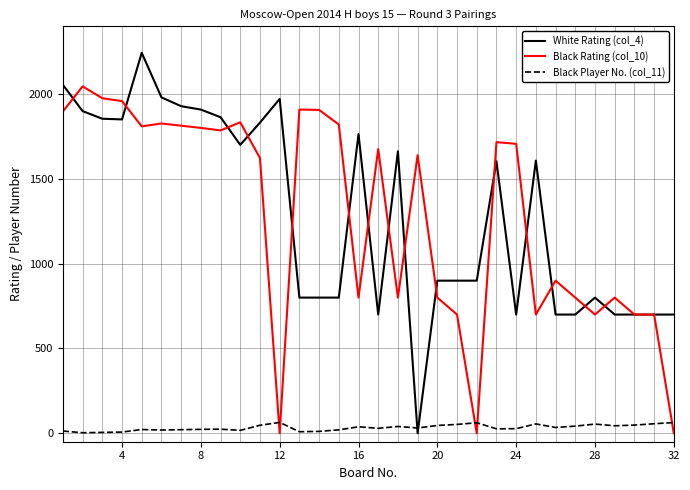

Rank the series by their maximum value, from highest to lowest.

White Rating (col_4), Black Rating (col_10), Black Player No. (col_11)